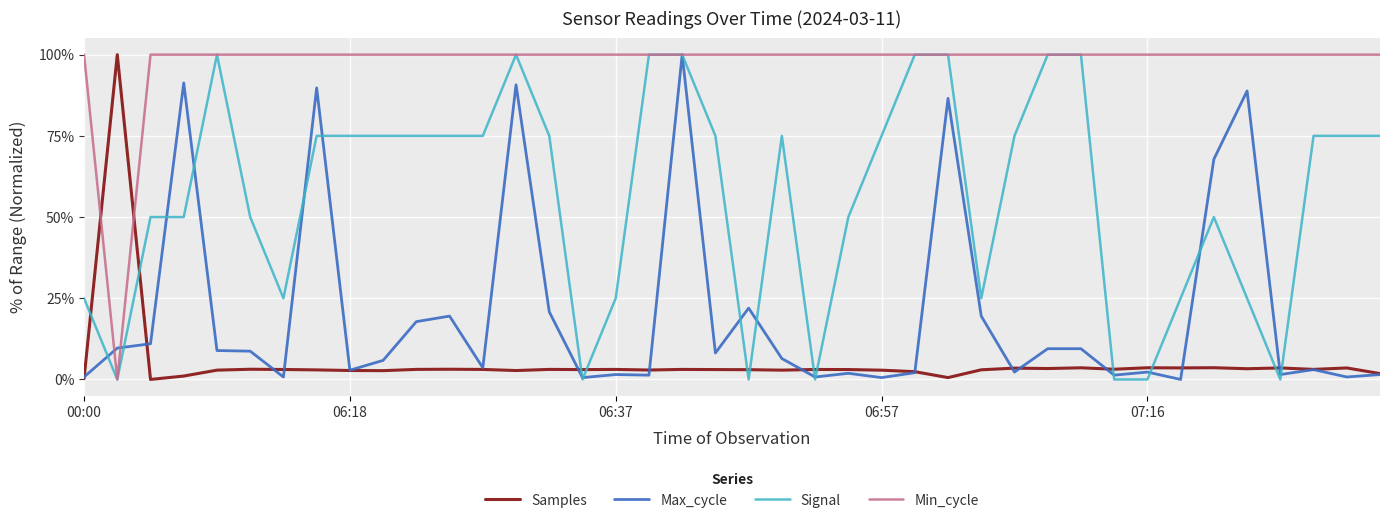

What is the difference between the second highest and minimum values in the Samples series?

3.6